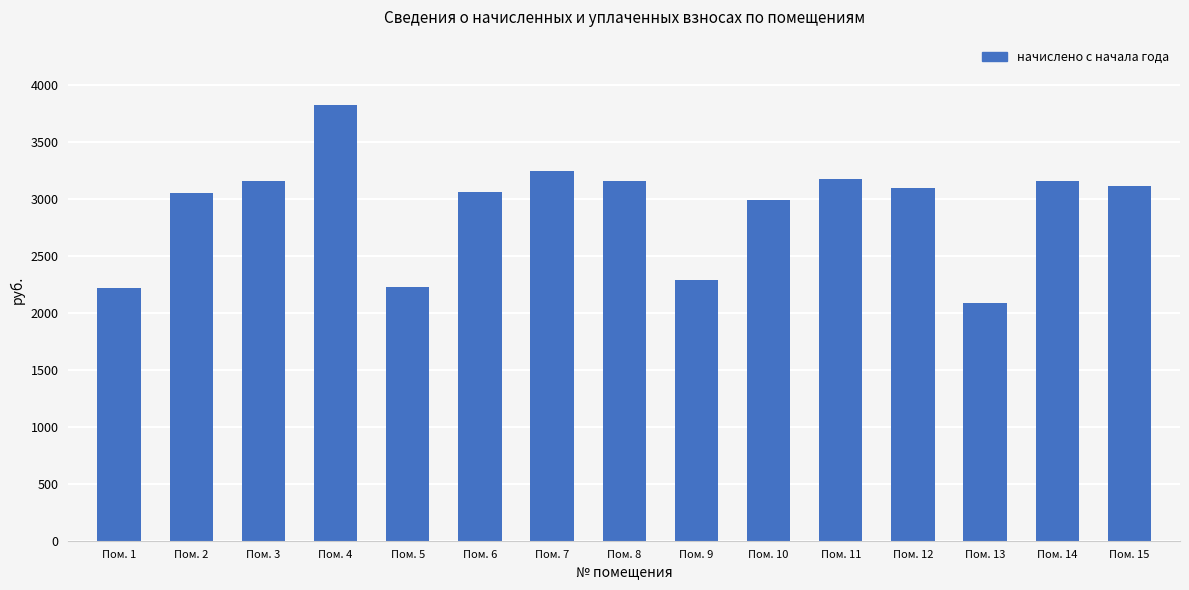

How many bars are there in total?

15